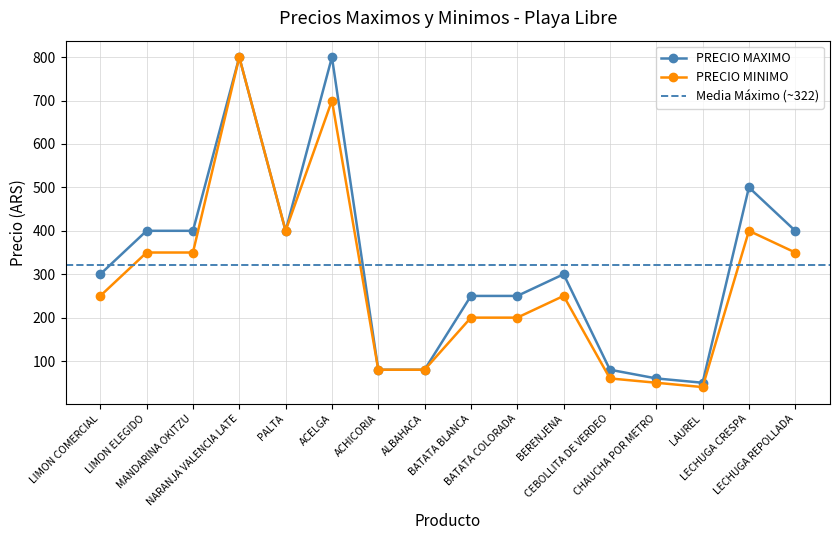

At which label does PRECIO MINIMO first exceed 250?

LIMON ELEGIDO